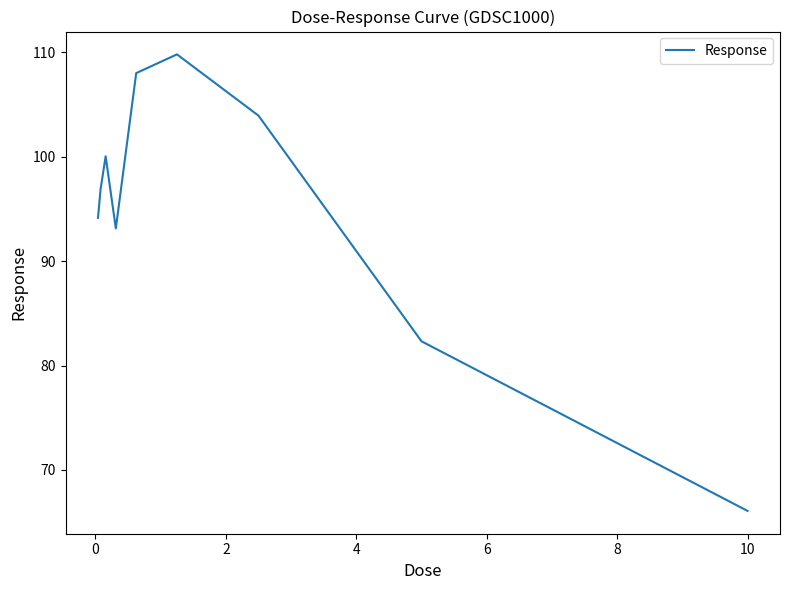

What is the smallest value displayed?

66.1